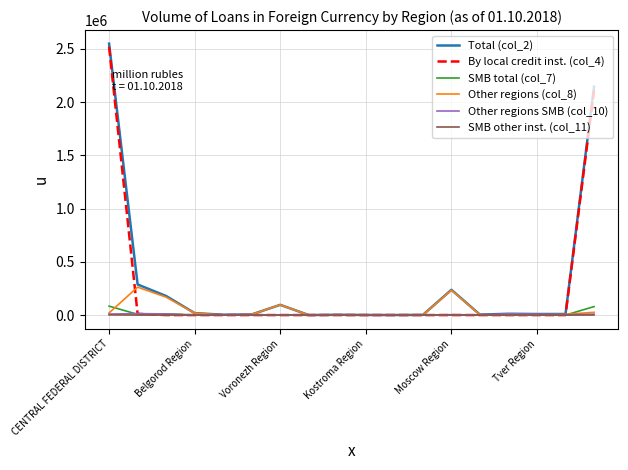

Which series has the widest spread of values?

Total (col_2)